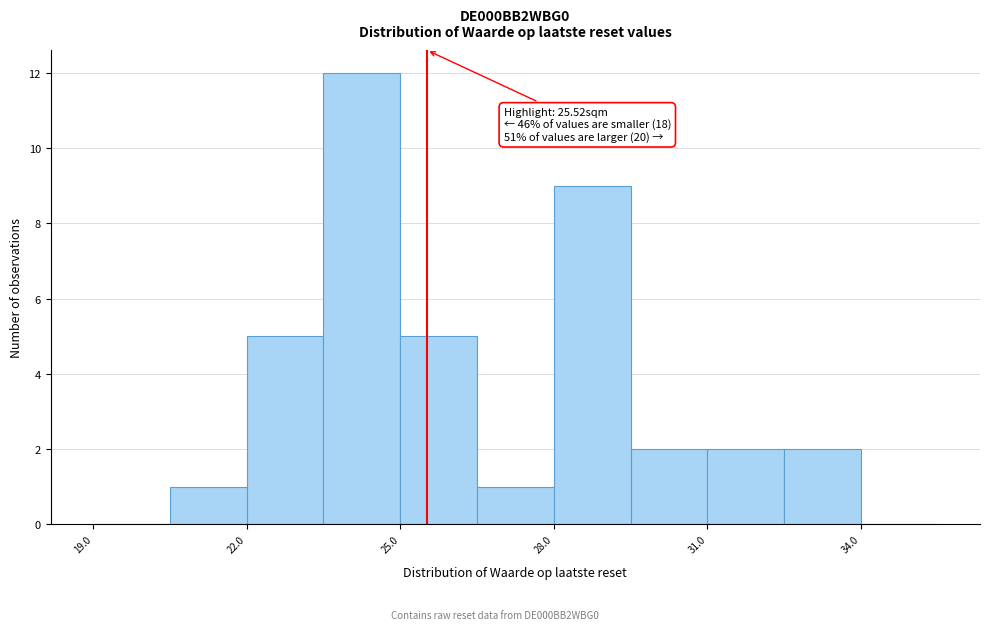

Around what value on the x-axis is the tallest bar? Give the approximate position of its centre, as read against the axis.

24.5